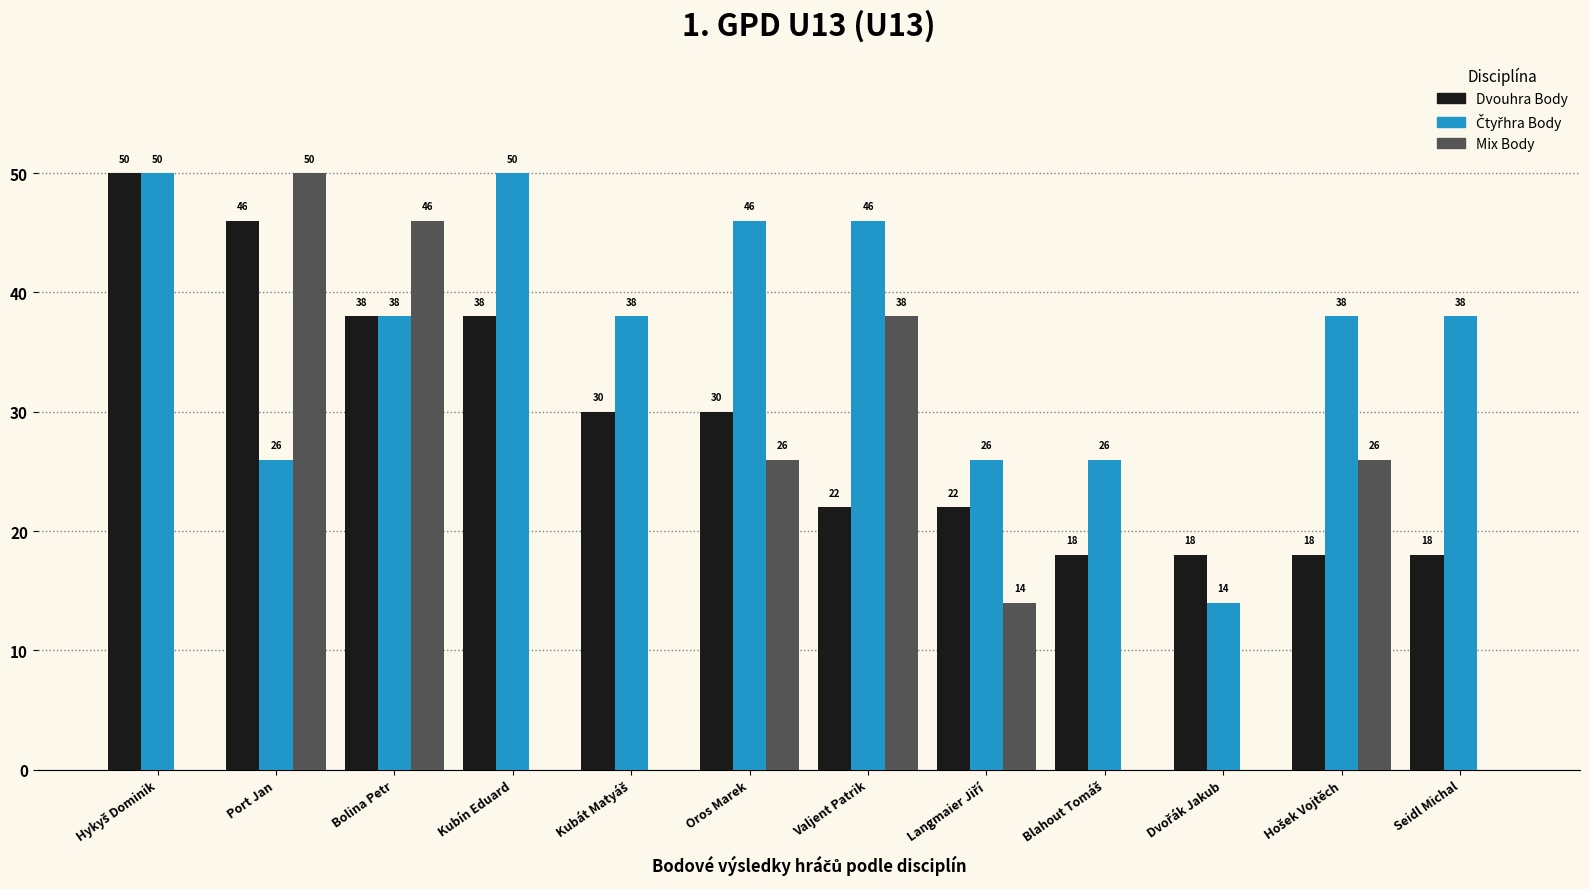

How many values in Mix Body are above zero?

6